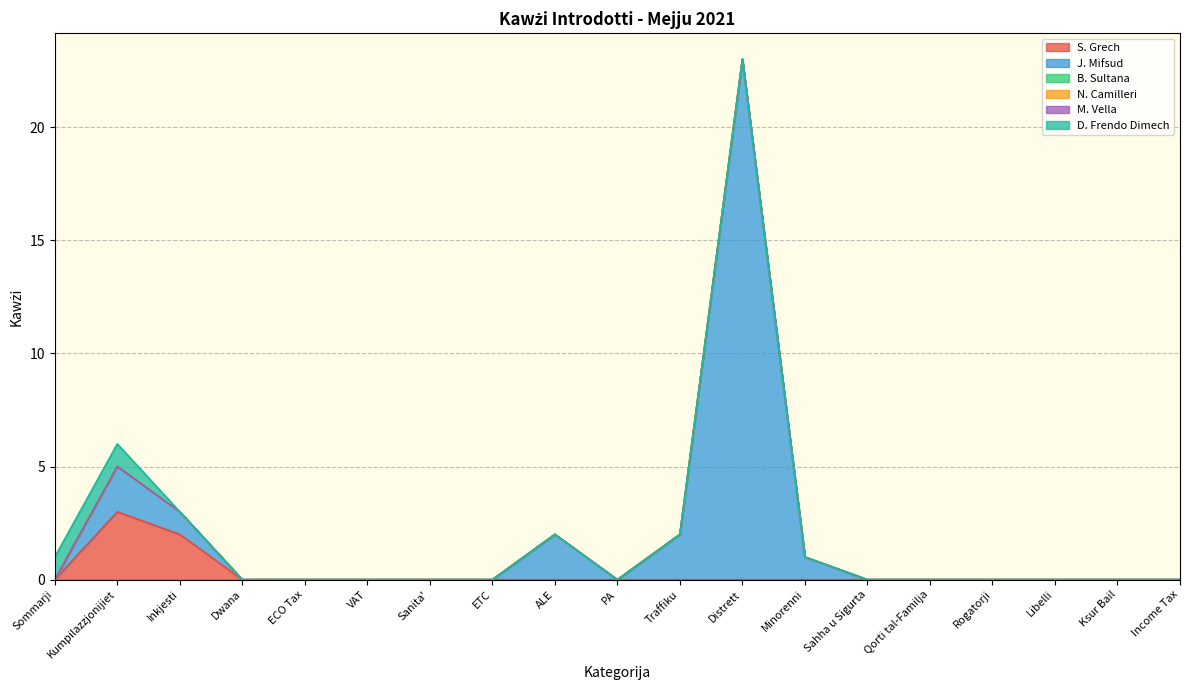

True or false: N. Camilleri has a value of 0 at Rogatorji.

True